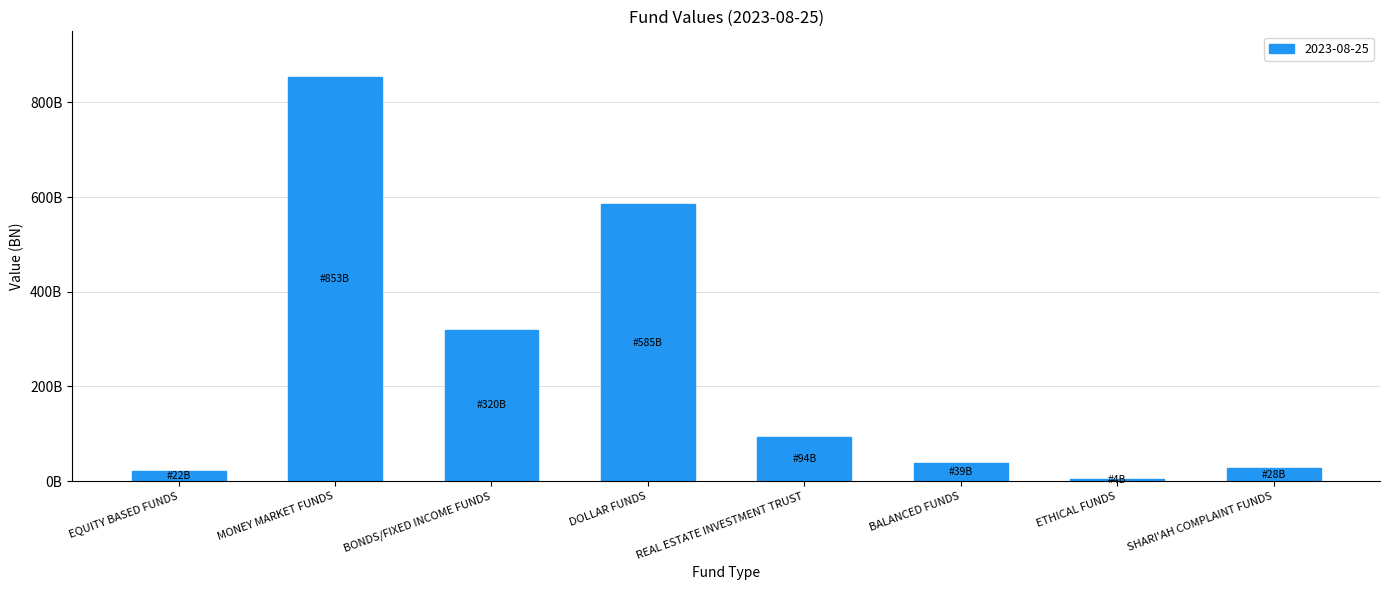

Does the chart contain stacked bars?

No